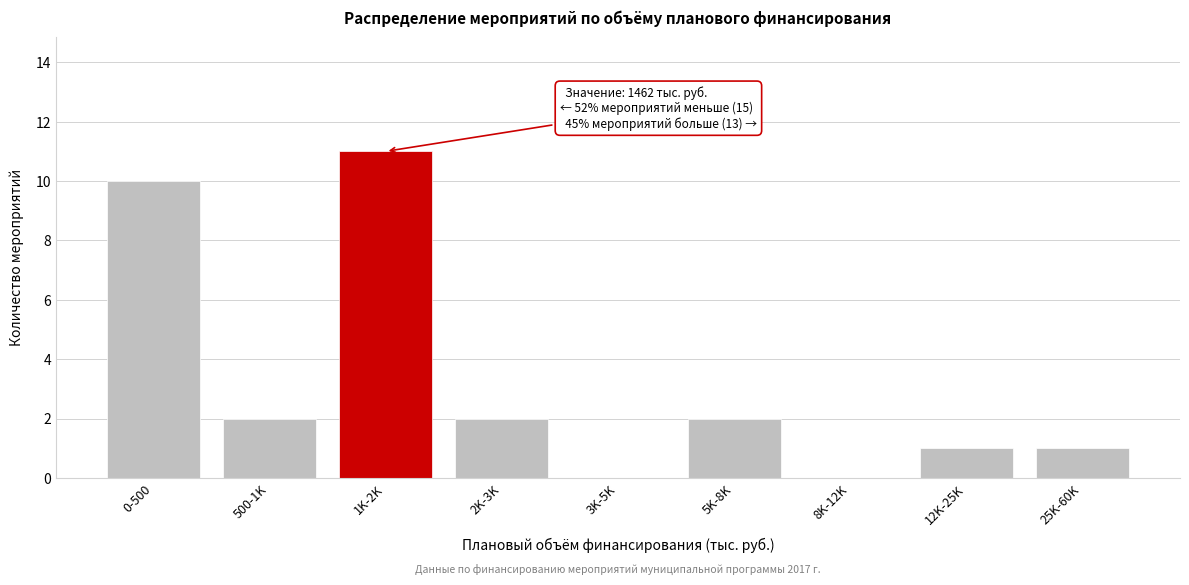

Reading left to right, list all the values displayed in this chart.

0-500=10	500-1K=2	1K-2K=11	2K-3K=2	3K-5K=0	5K-8K=2	8K-12K=0	12K-25K=1	25K-60K=1